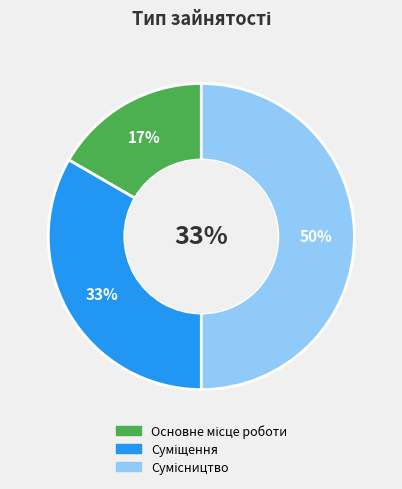

What is the smallest slice in the pie chart?

Основне місце роботи